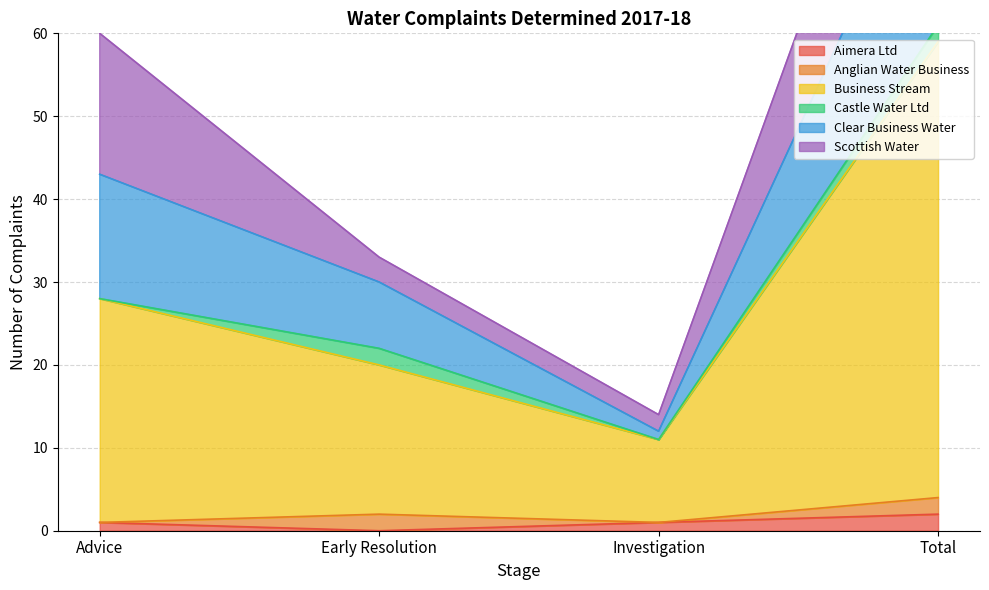

The value of Clear Business Water at Total is 157. True or false?

False